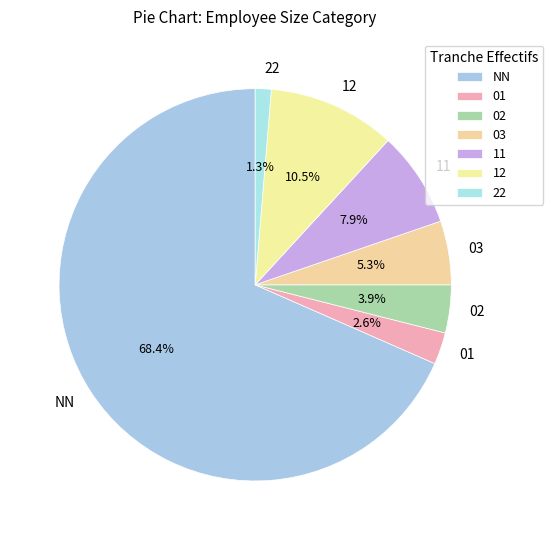

To the nearest percent, what portion does 01 represent?

3%